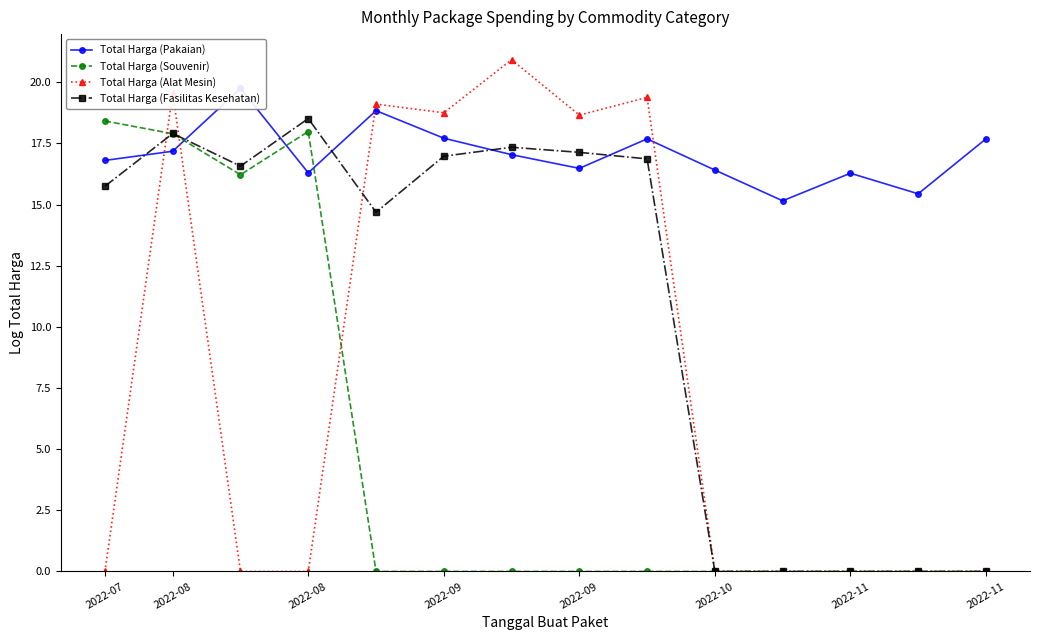

How many values in the Total Harga (Pakaian) series are below 17?

7